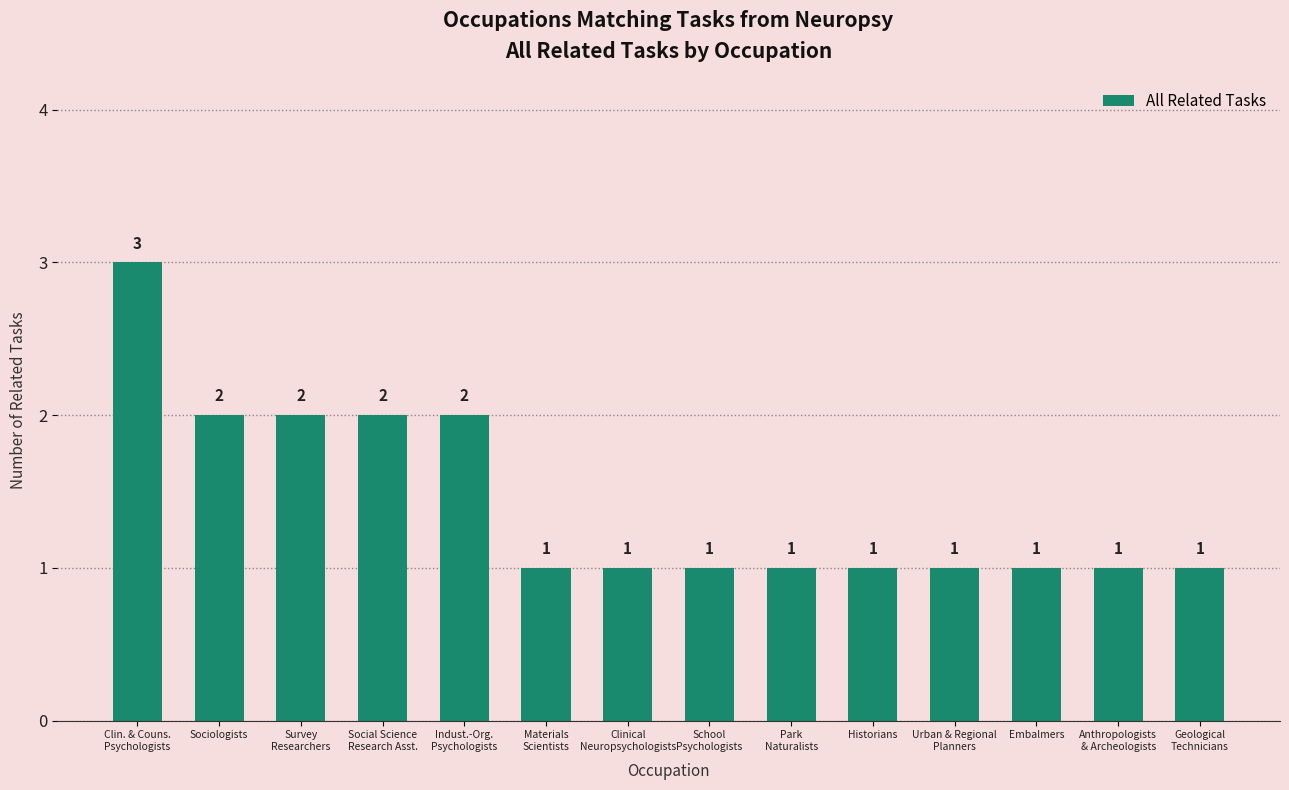

Reading right to left, what are all the values shown in this chart?

1	1	1	1	1	1	1	1	1	2	2	2	2	3